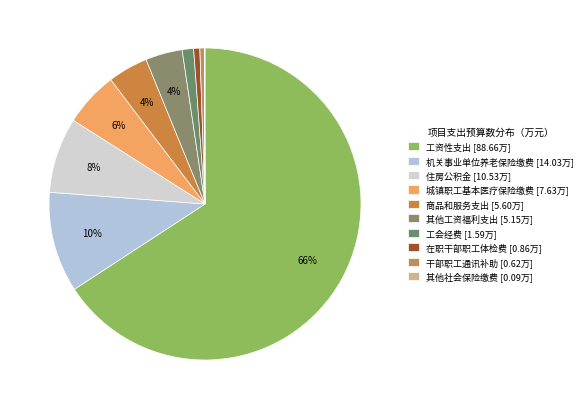

What is the total percentage of 城镇职工基本医疗保险缴费 and 机关事业单位养老保险缴费?

16.1%